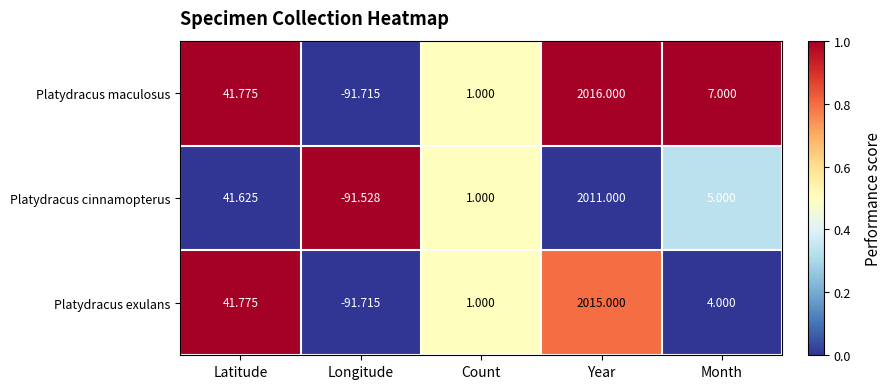

What is the greatest value displayed?

2016.0